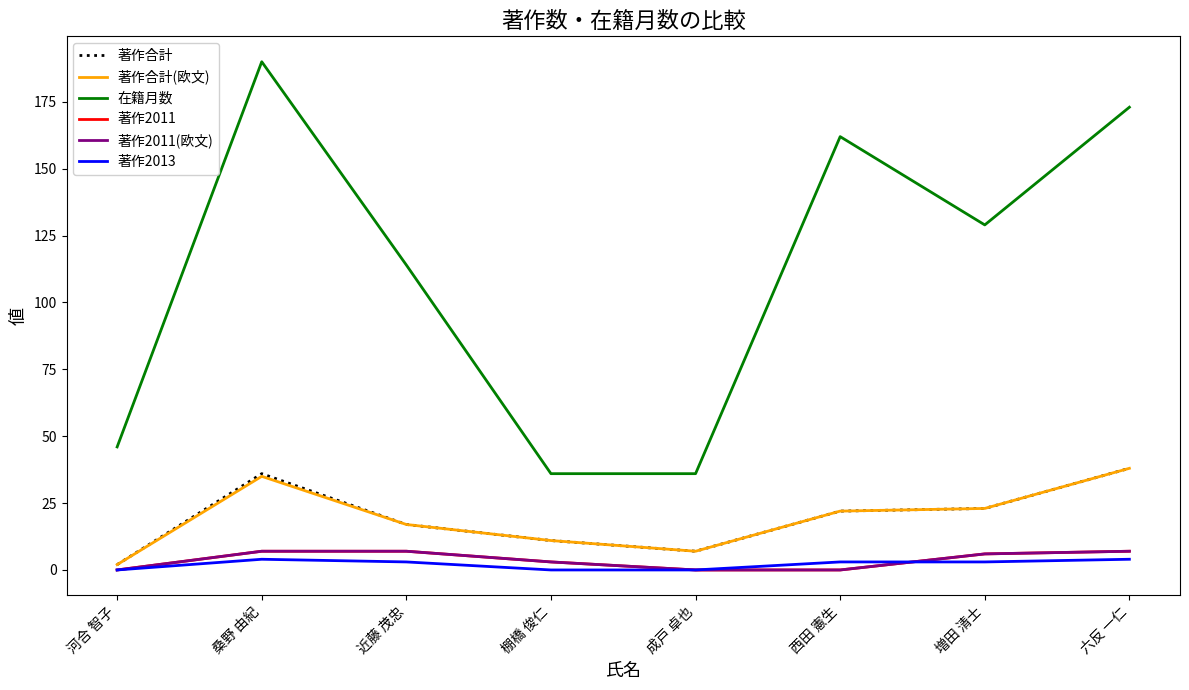

At which label does 著作2013 first exceed 3?

桑野 由紀